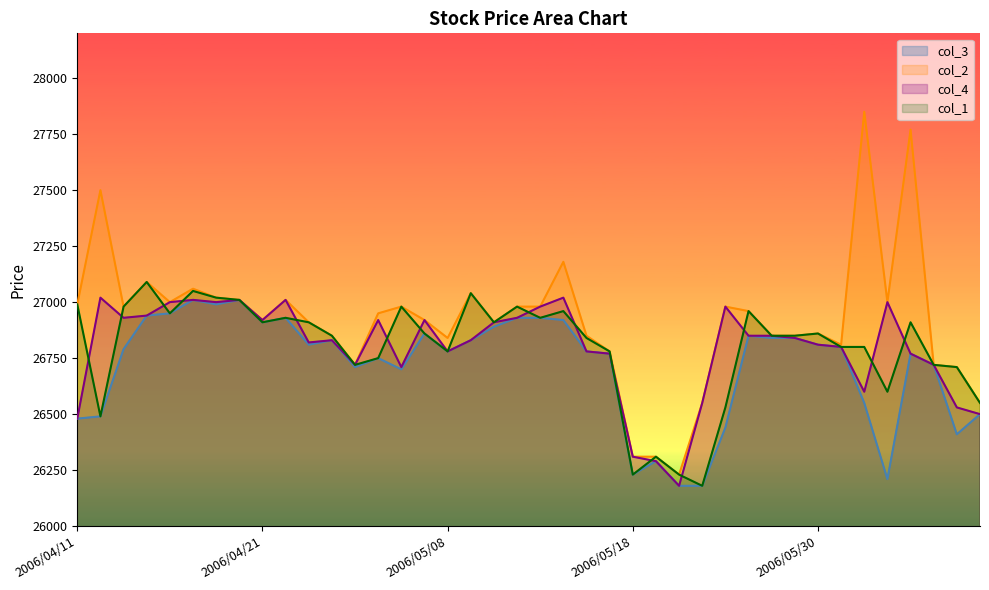

What are all the series names shown in the legend?

col_3, col_2, col_4, col_1